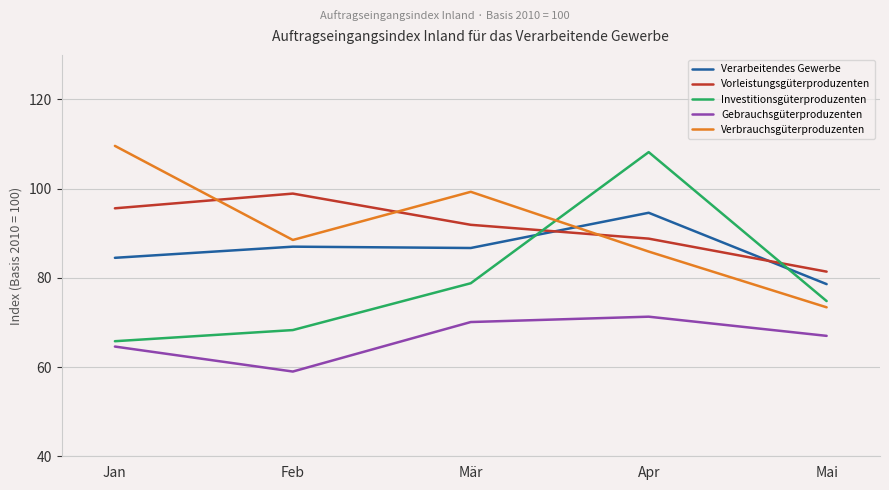

What position from the right is Mär?

3